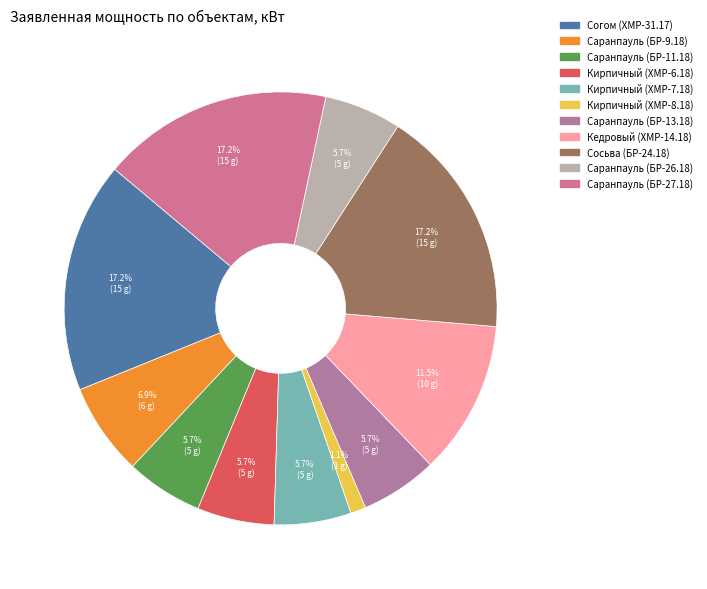

The Саранпауль (БР-11.18) slice represents 12% of the pie. True or false?

False